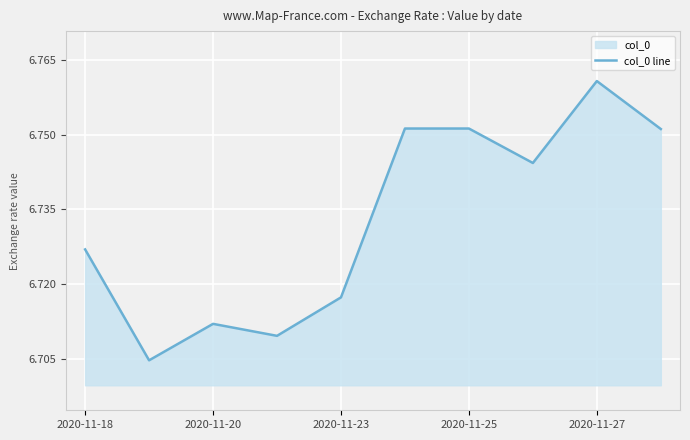

Reading left to right, transcribe all the data shown in this chart.

6.7	6.7	6.7	6.7	6.7	6.8	6.8	6.7	6.8	6.8